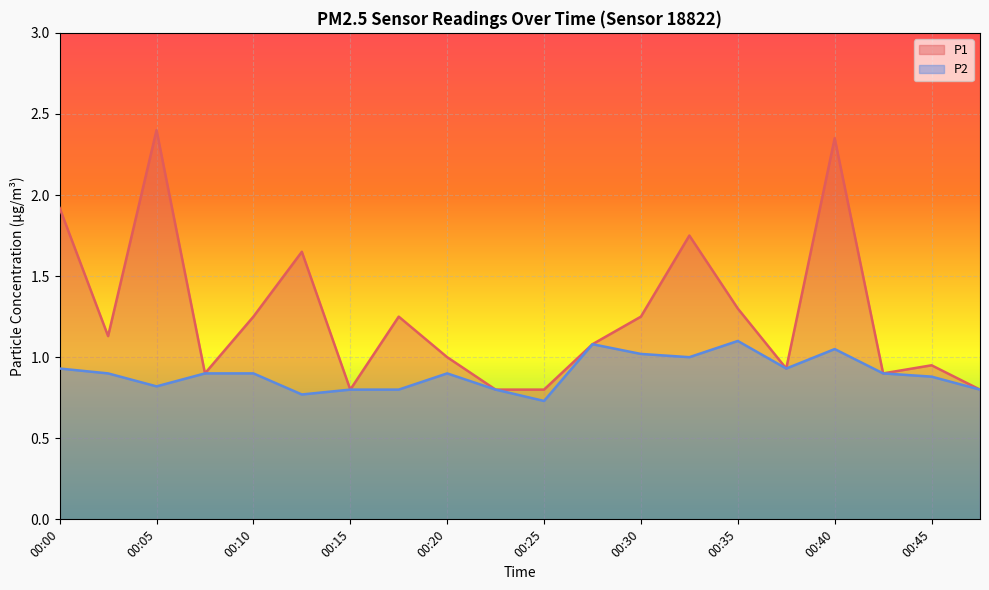

True or false: P2 and P1 cross at least once.

False